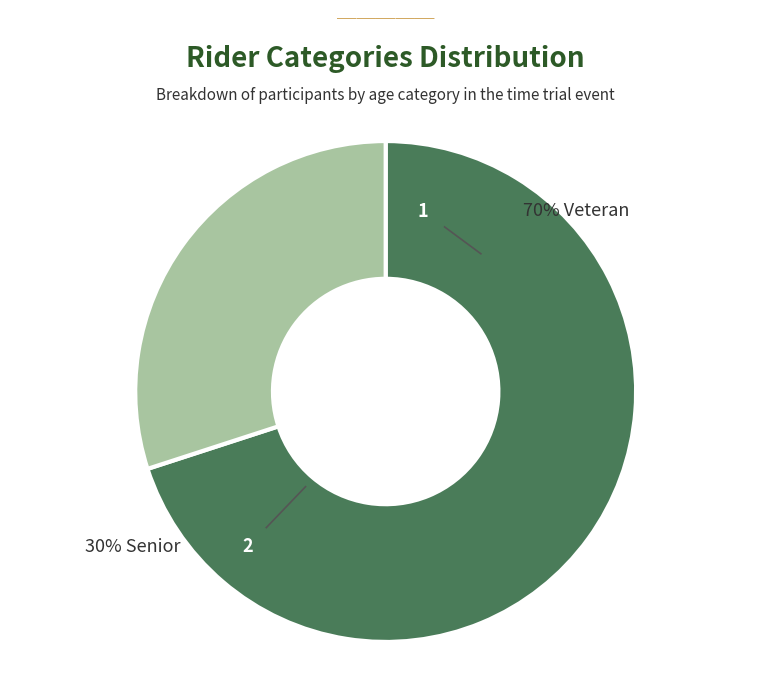

What percentage is the Senior slice, to the nearest percent?

30%